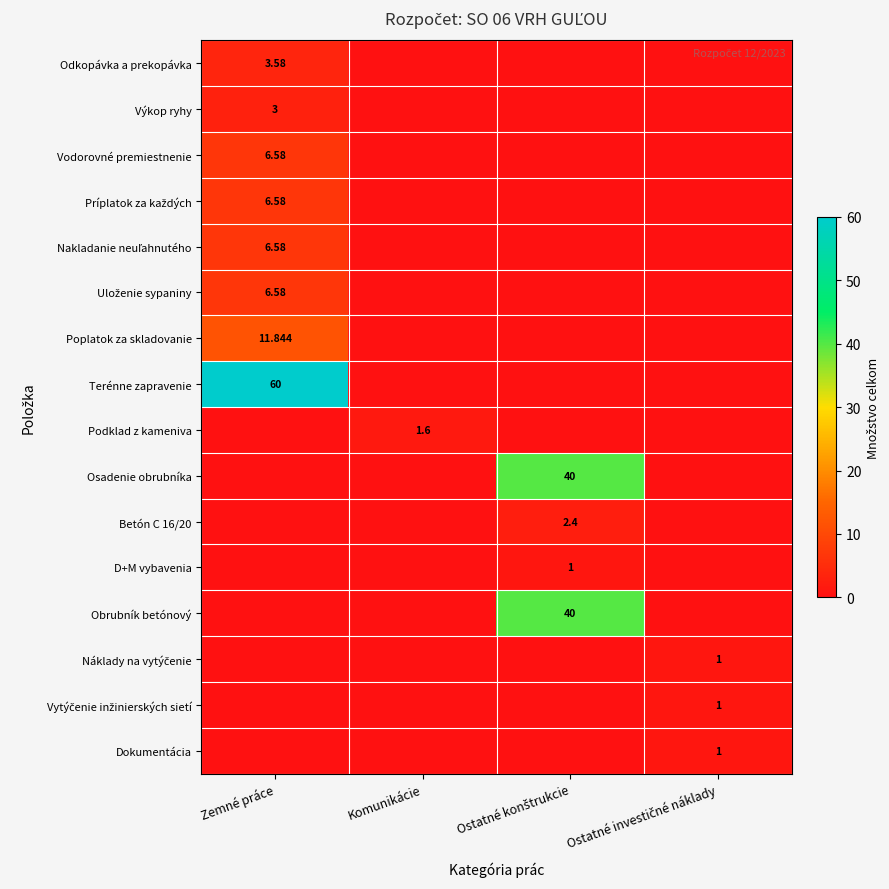

How many distinct data groups are displayed?

16